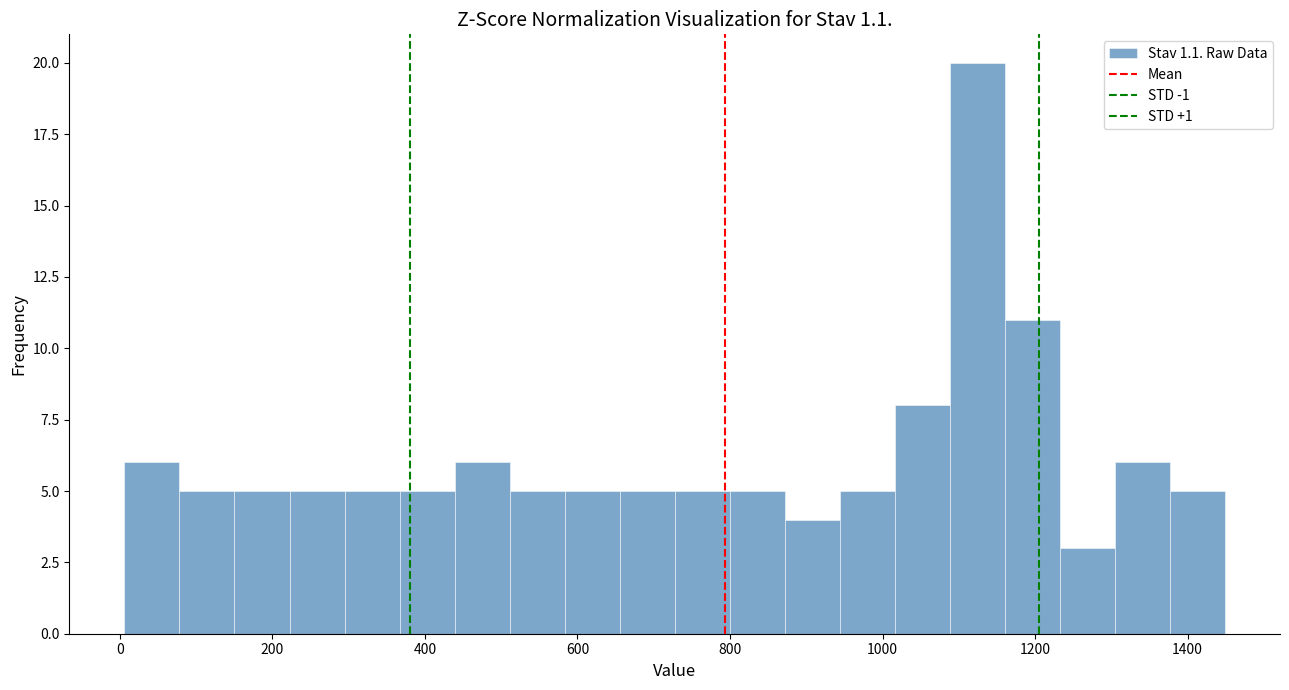

Around what value on the x-axis is the tallest bar? Give the approximate position of its centre, as read against the axis.

1120